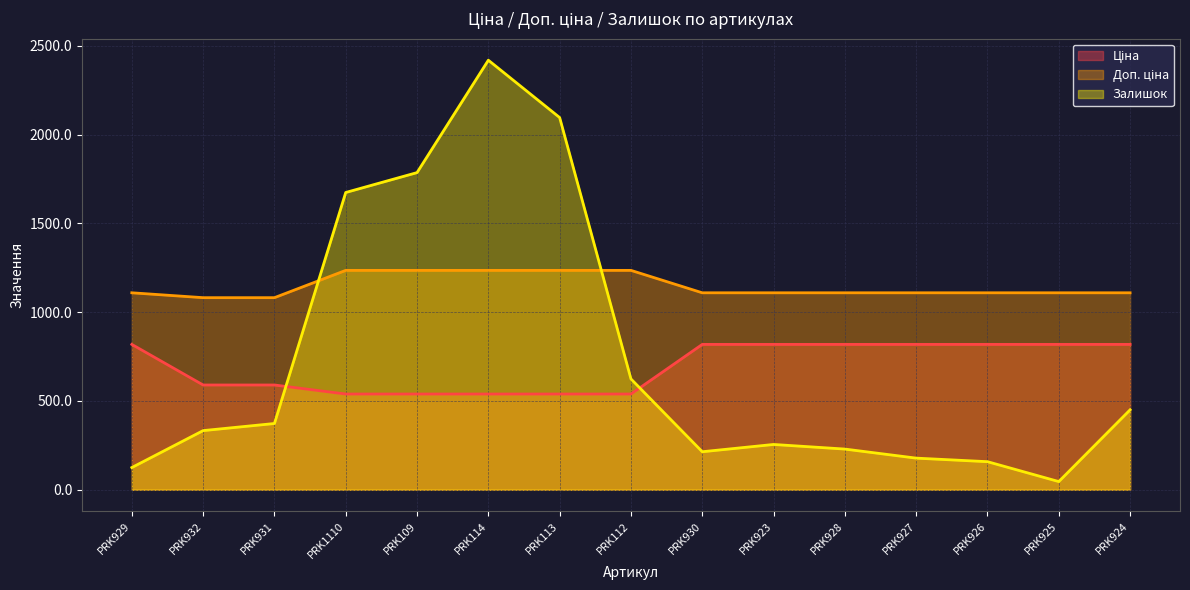

The value of Залишок at PRK929 is 168.6. True or false?

False